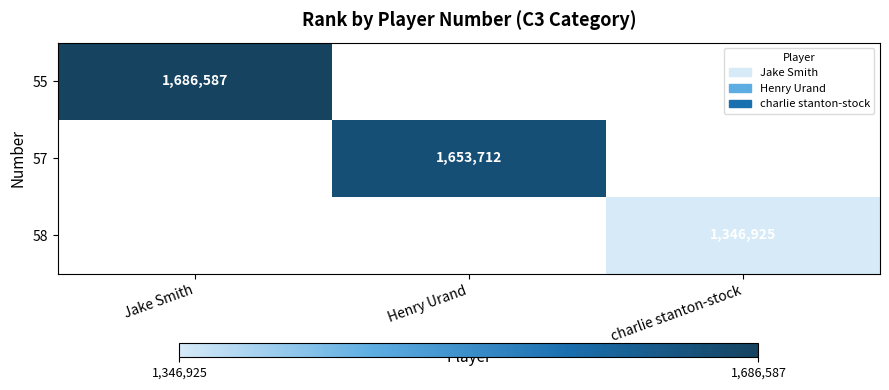

How many data points does each series have?

3